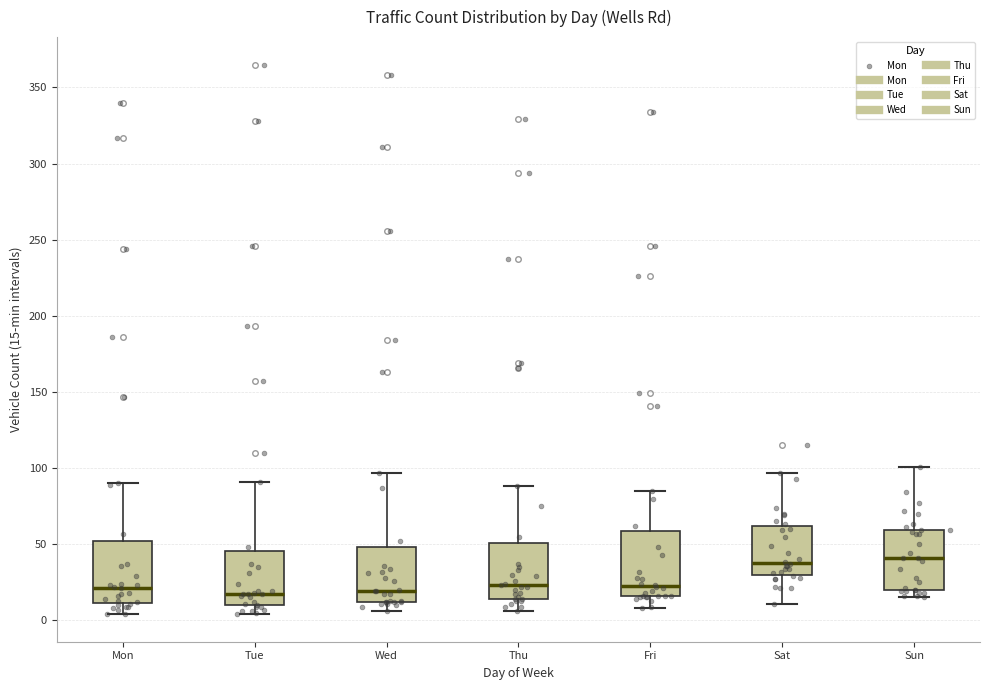

Reading left to right, transcribe this box plot: for each box, give where its median line is, the range the box spans, and where its two whiskers end, as read against the y-axis. The values are not printed on the chart, so give them approximately, as read against the axis.

Mon: median 20, box 10 to 50, whiskers 5 to 90
Tue: median 20, box 10 to 45, whiskers 5 to 90
Wed: median 20, box 10 to 50, whiskers 5 to 95
Thu: median 25, box 15 to 50, whiskers 5 to 90
Fri: median 25, box 15 to 60, whiskers 10 to 85
Sat: median 40, box 30 to 60, whiskers 10 to 95
Sun: median 40, box 20 to 60, whiskers 15 to 100